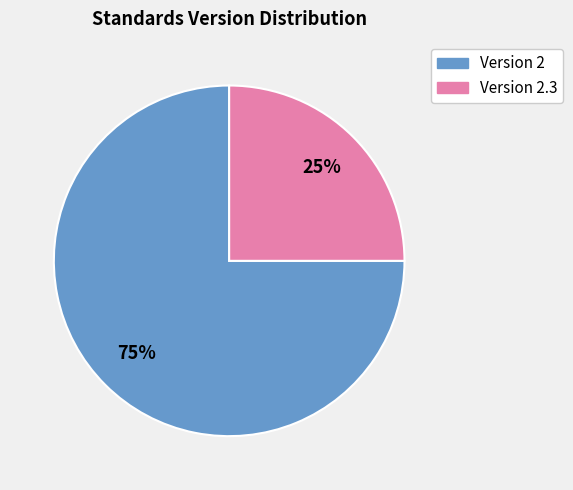

Does any single category account for the majority?

Yes